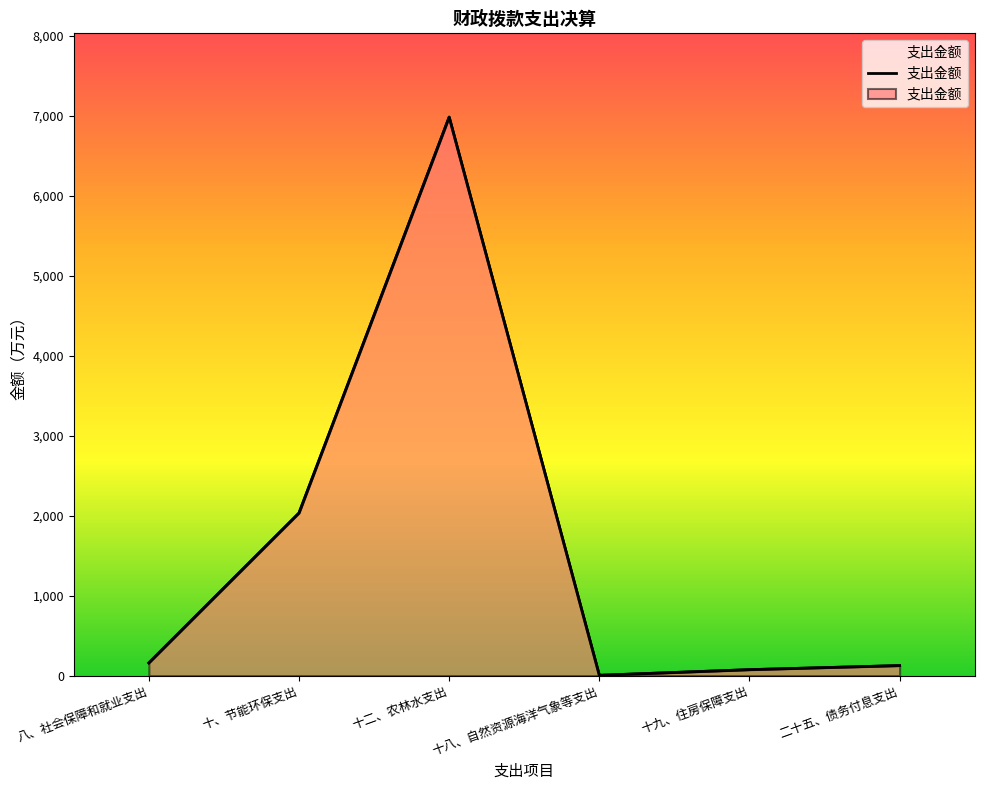

True or false: there are more than 0 points higher than both neighbors.

True